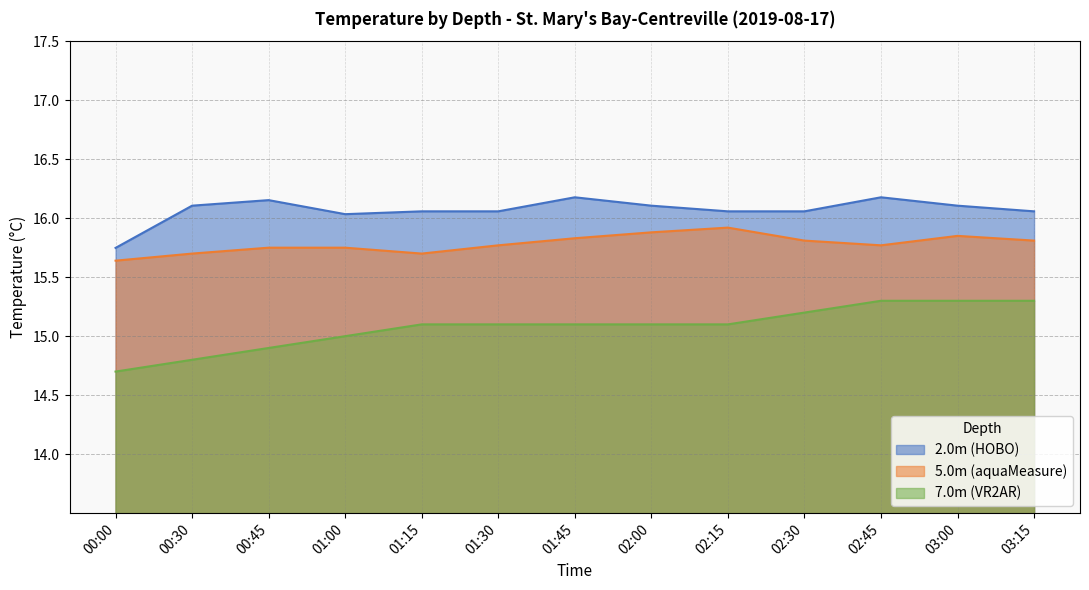

List the series in order of their peak value, lowest first.

7.0m (VR2AR), 5.0m (aquaMeasure), 2.0m (HOBO)